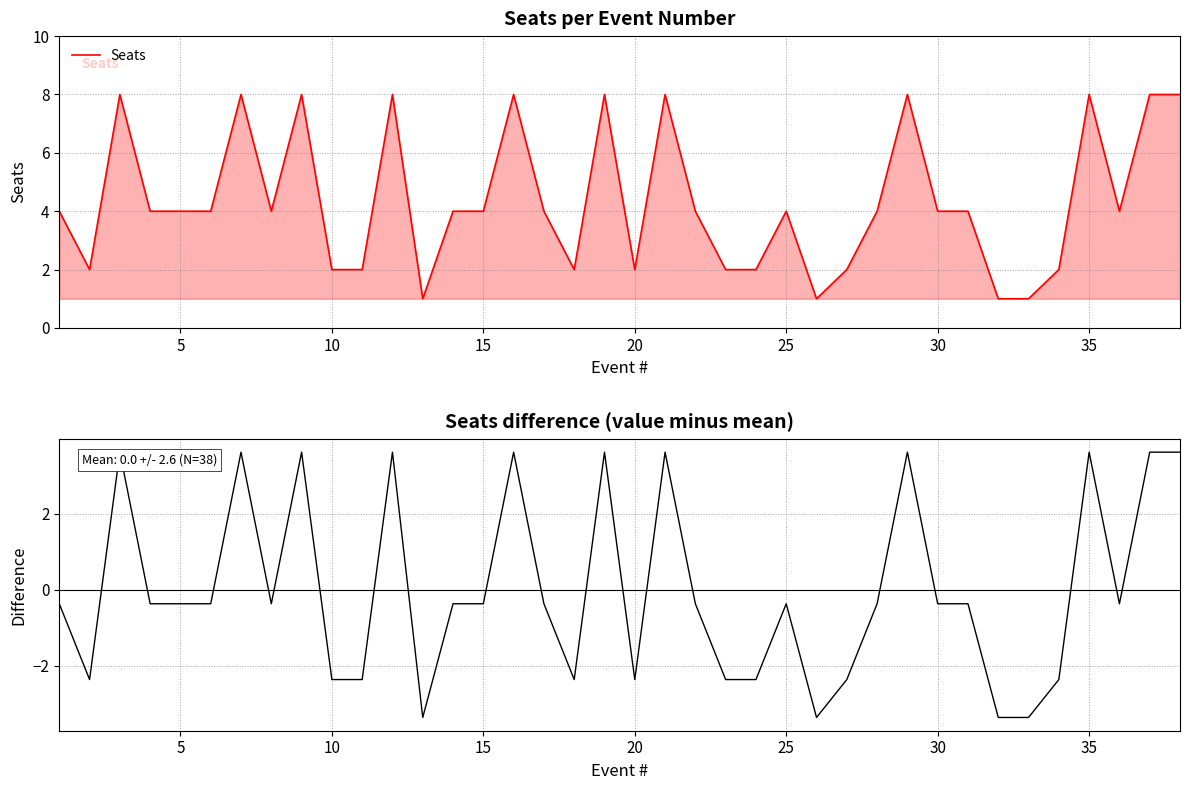

The value of Seats at 15 is 6. True or false?

False